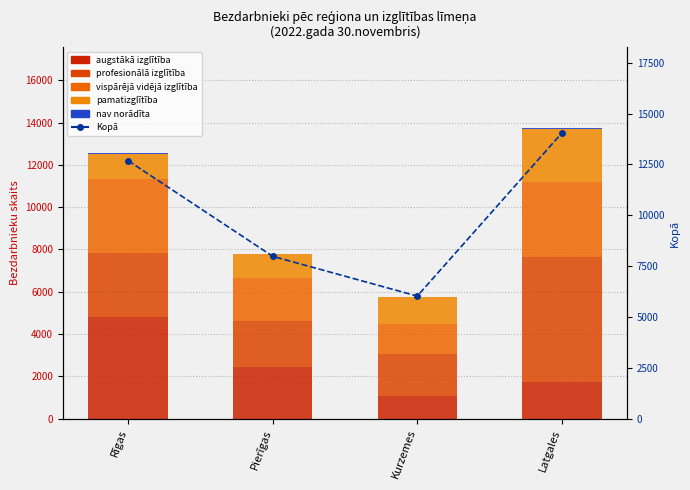

Between Rīgas and Kurzemes, which is larger?

Rīgas